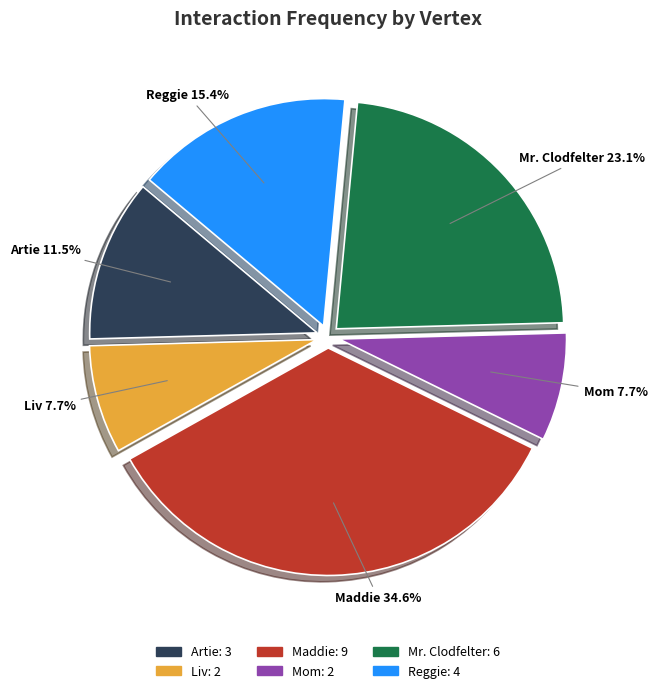

What is the ratio of the value at Maddie to the value at Liv?

4.5